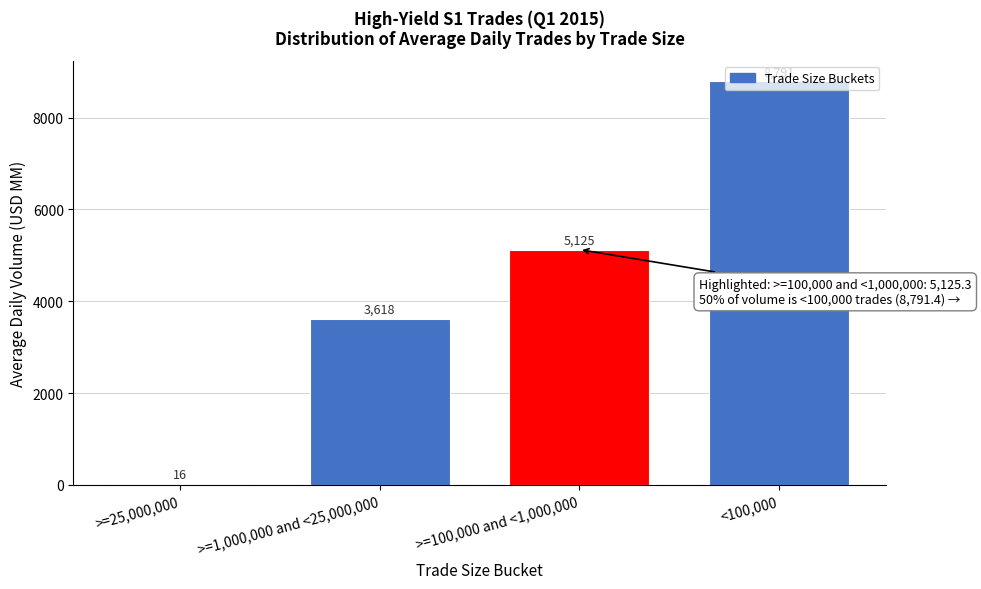

Which label corresponds to the largest value in the chart?

<100,000